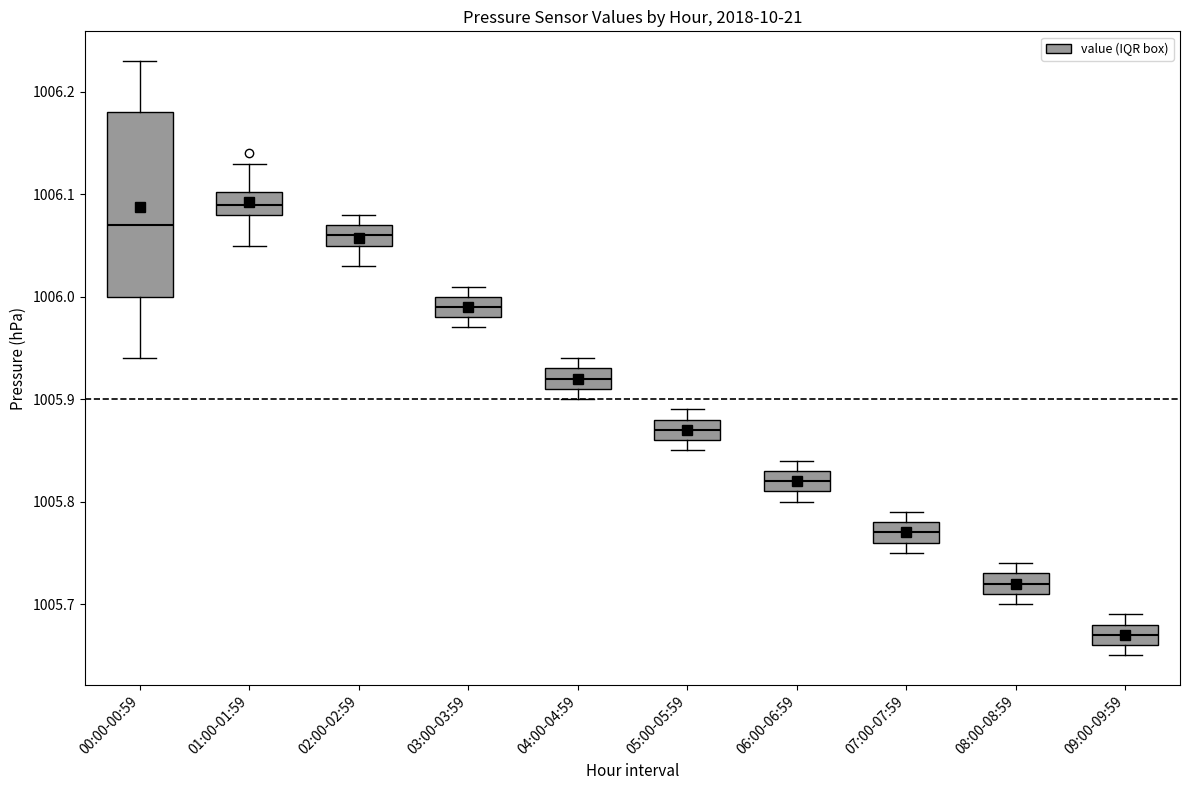

Which box is the tallest, from its lower edge to its upper edge?

00:00-00:59